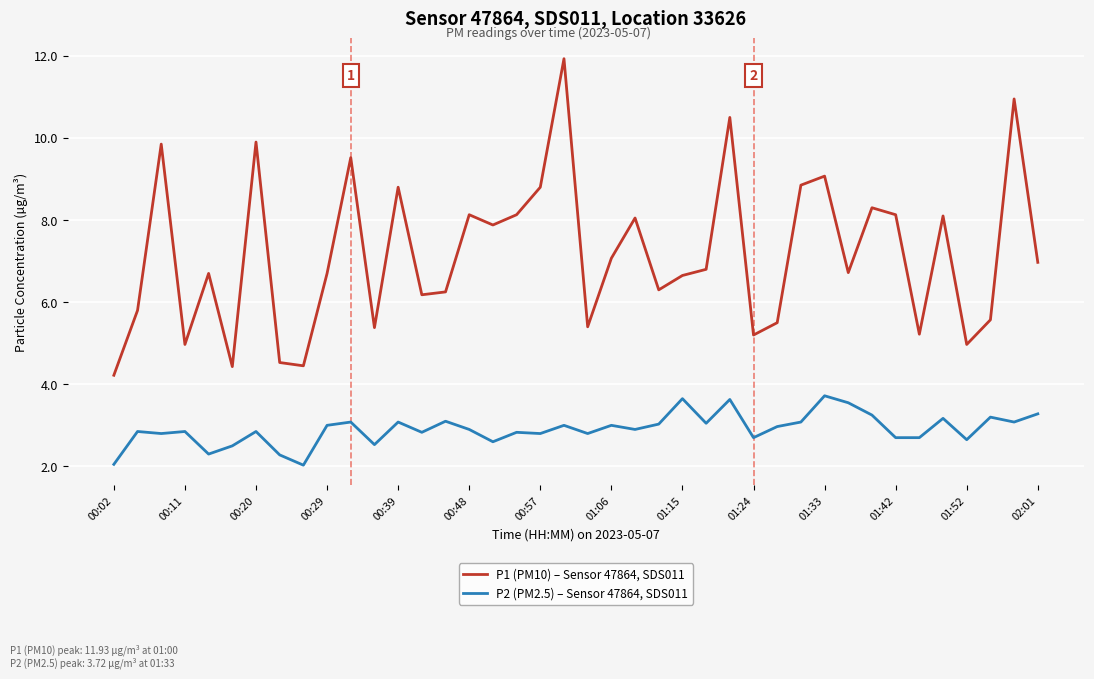

What is the difference between the maximum and minimum values in the P2 (PM2.5) – Sensor 47864, SDS011 series?

1.7